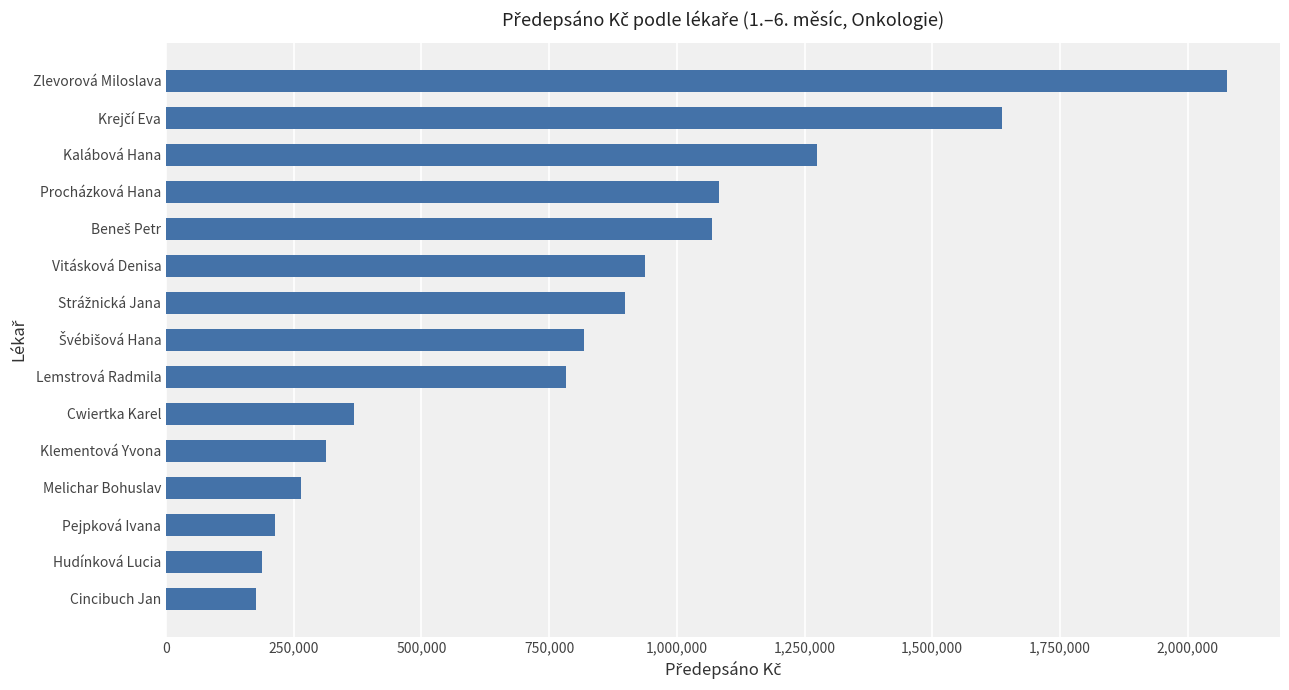

What is the difference between the maximum and minimum values?

1901723.0